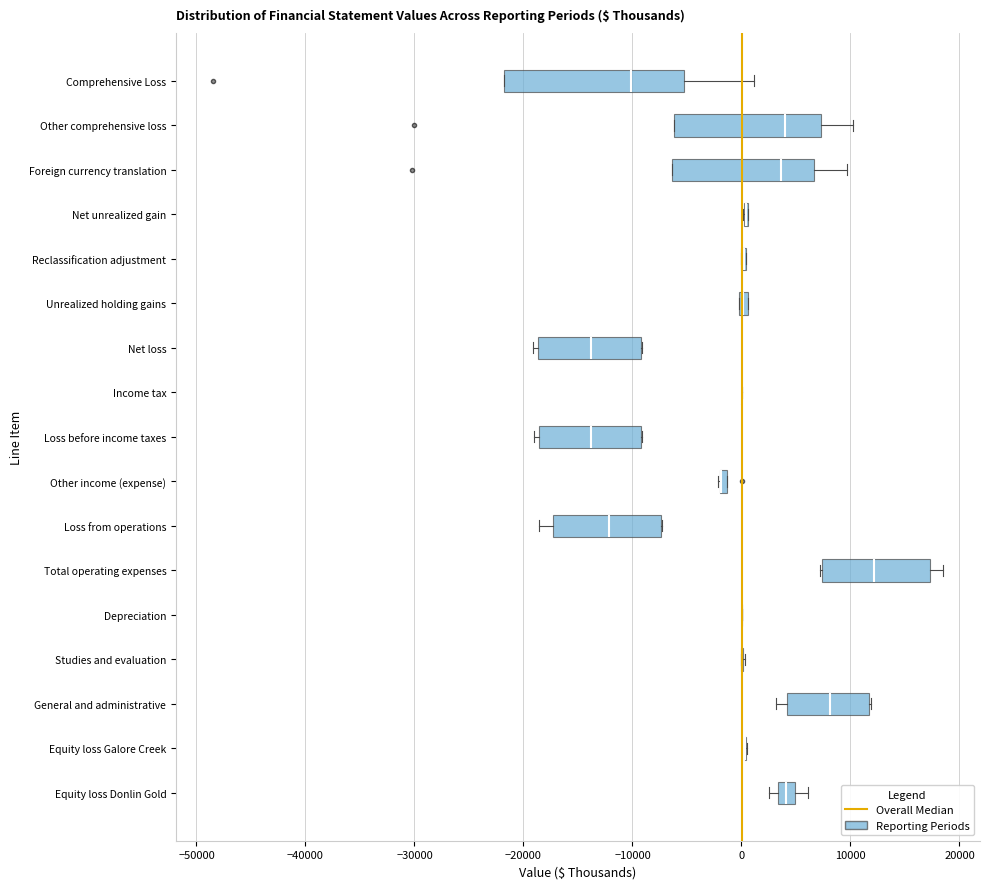

Which box is the widest, from its left edge to its right edge?

Comprehensive Loss